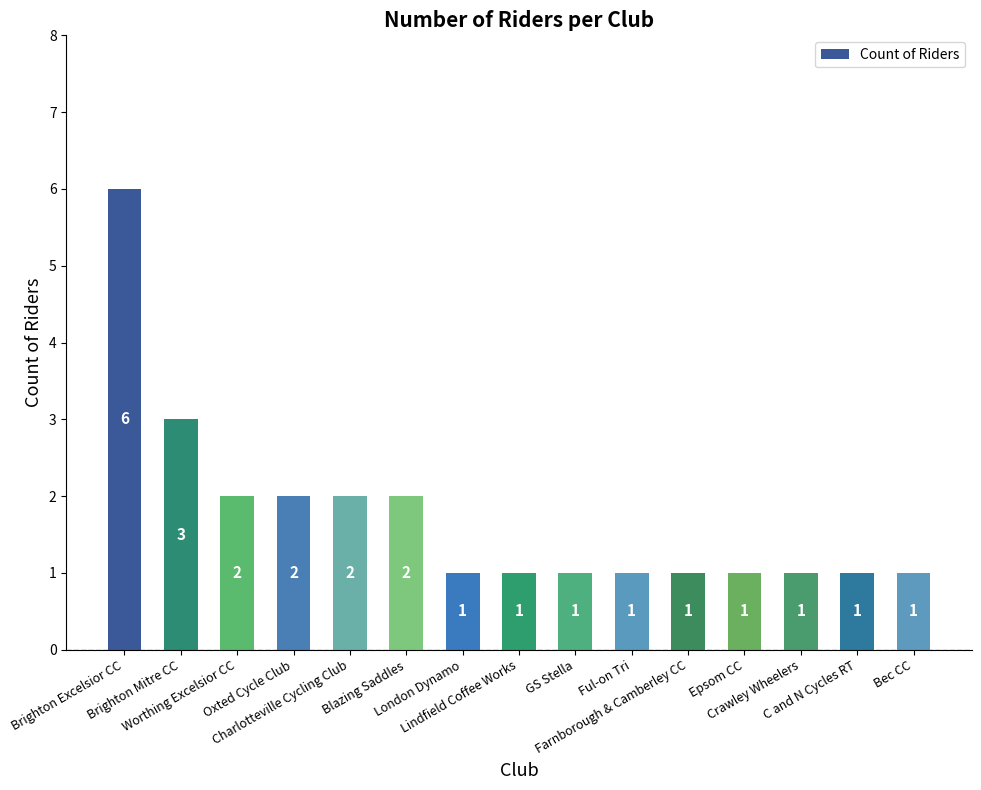

Is it true that the value at GS Stella is 1?

True